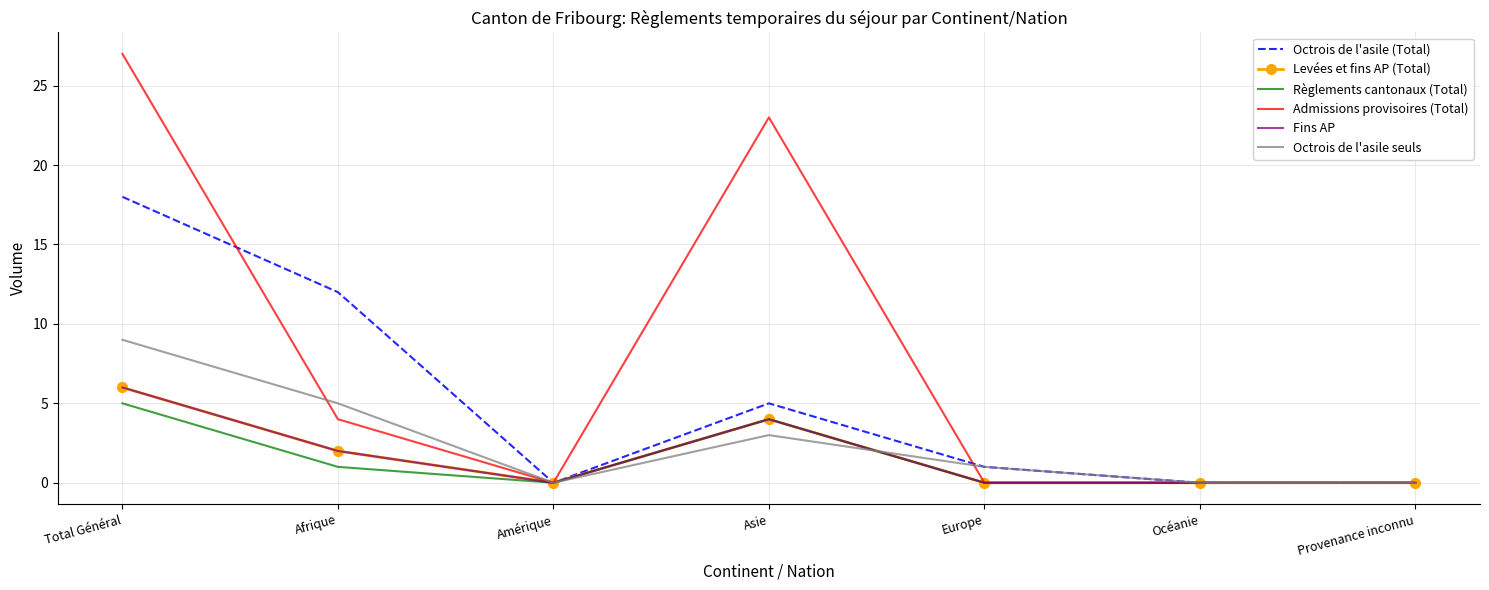

Which label corresponds to the smallest value in the chart?

Amérique